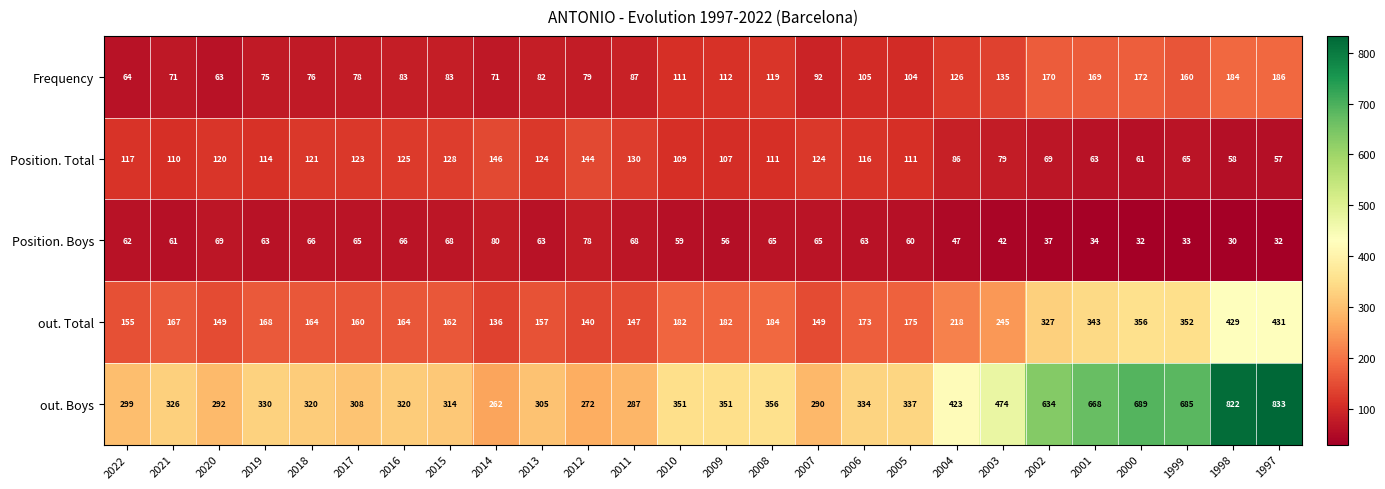

At which category is the sum across all series the highest?

1997